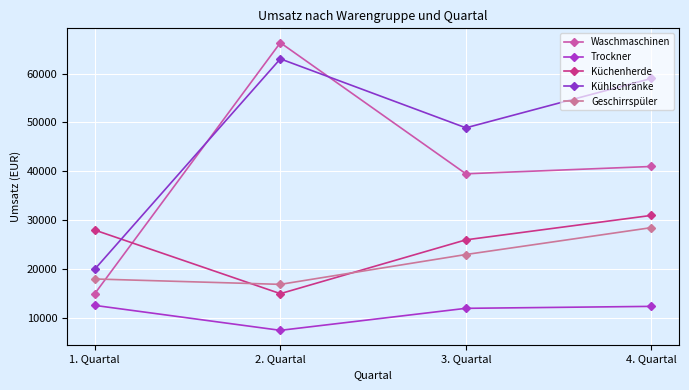

Read the Kühlschränke value at 4. Quartal, to the nearest 10.

59000